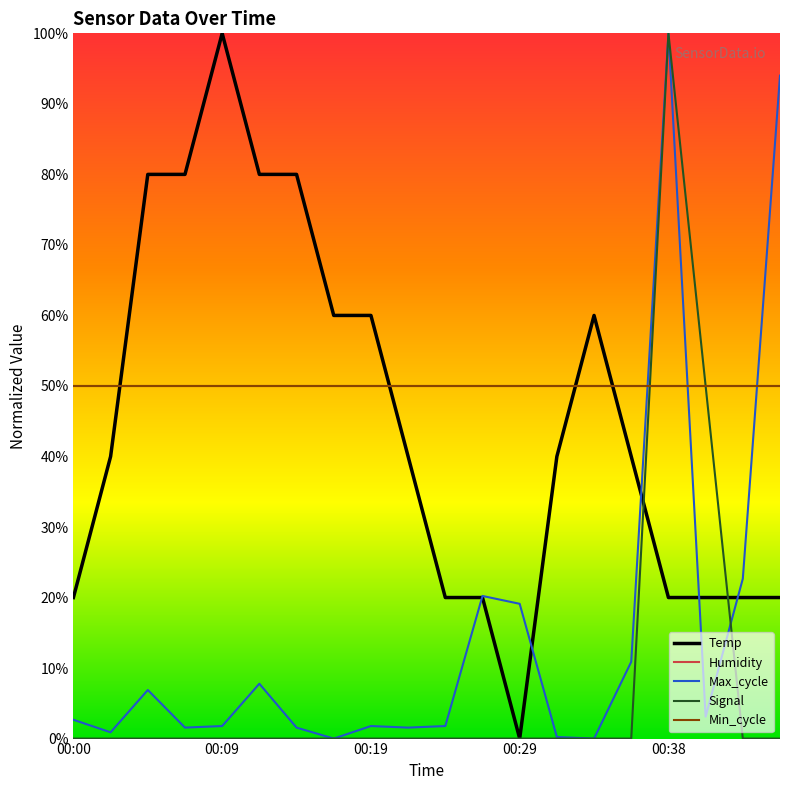

Does the chart display data point markers on the line(s)?

No